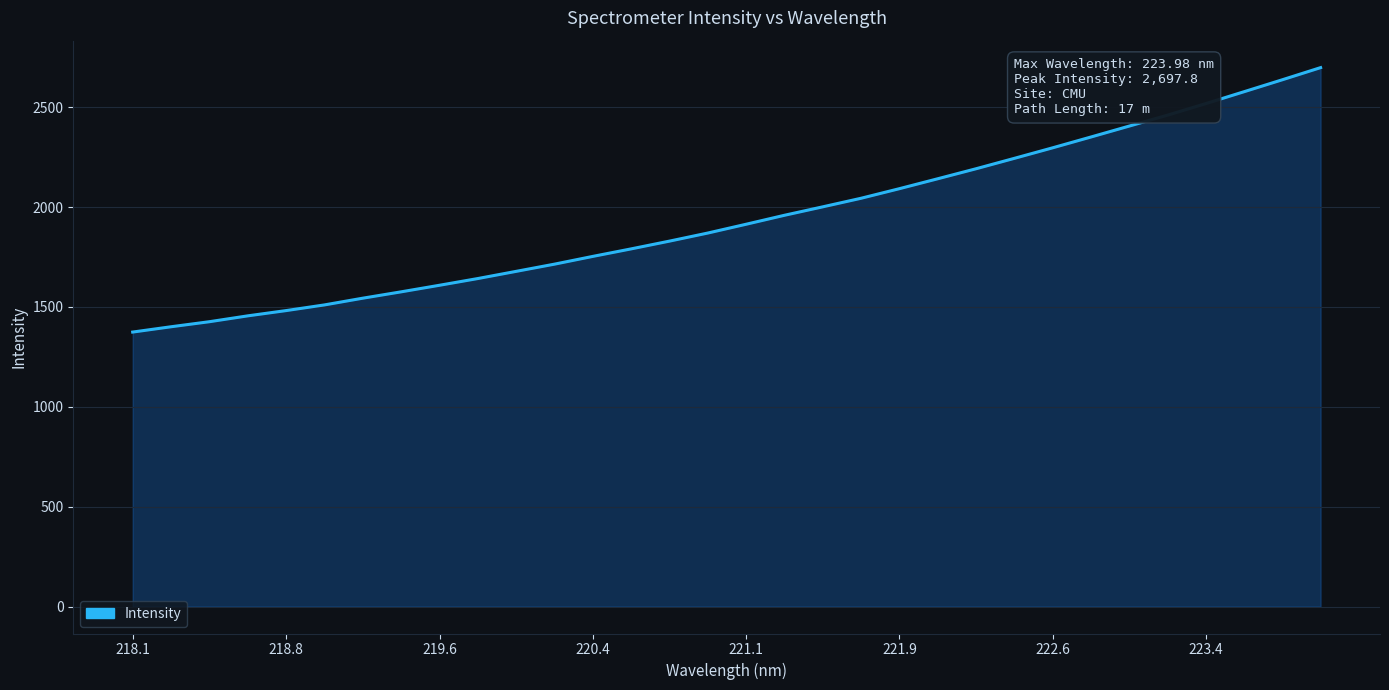

What is the minimum value shown in the chart?

1374.1